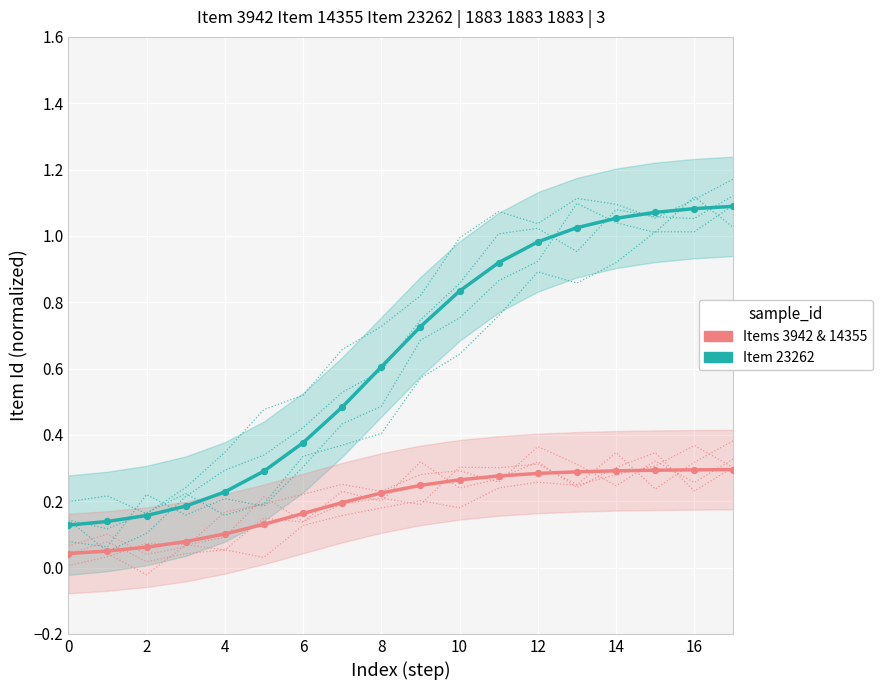

Which series has the largest total across all categories?

Item 23262